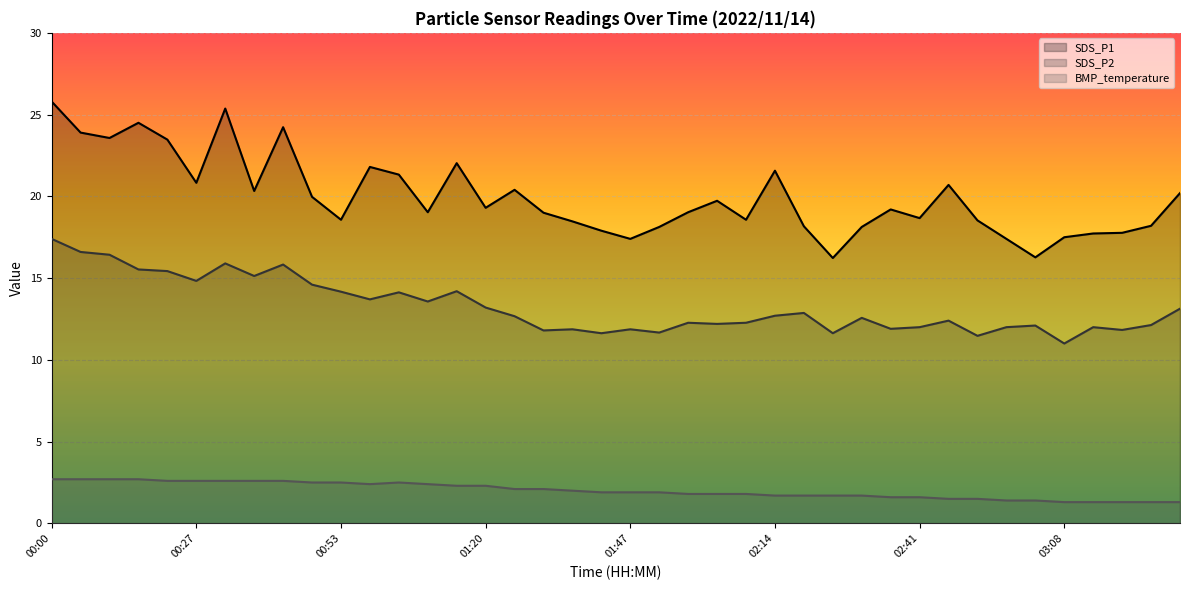

What is the difference between the maximum and minimum values in the SDS_P2 series?

6.4